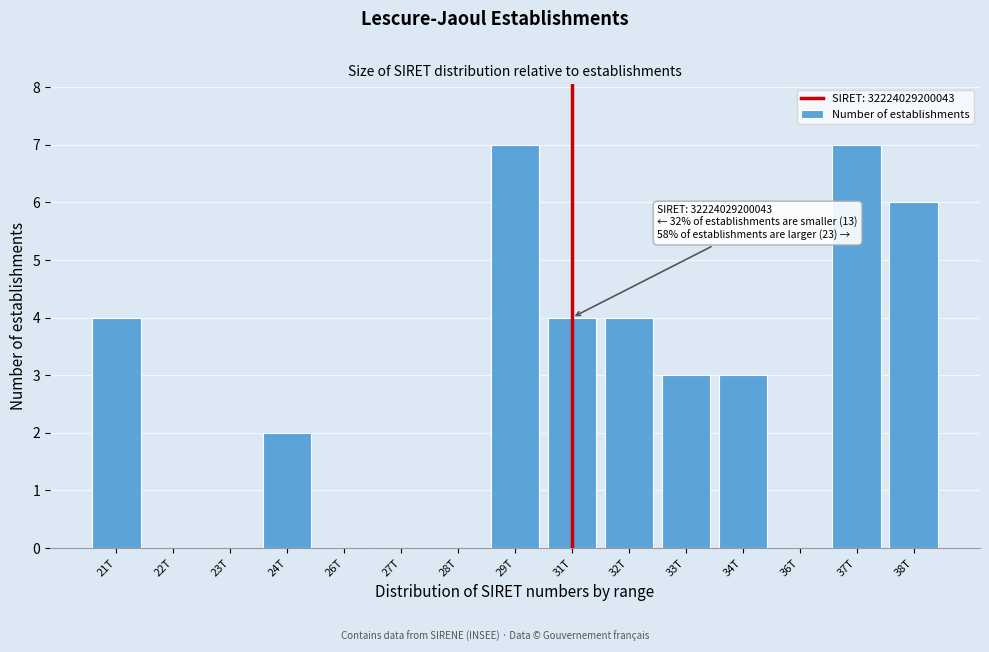

Reading left to right, transcribe all the data shown in this chart.

21T=4	22T=0	23T=0	24T=2	26T=0	27T=0	28T=0	29T=7	31T=4	32T=4	33T=3	34T=3	36T=0	37T=7	38T=6